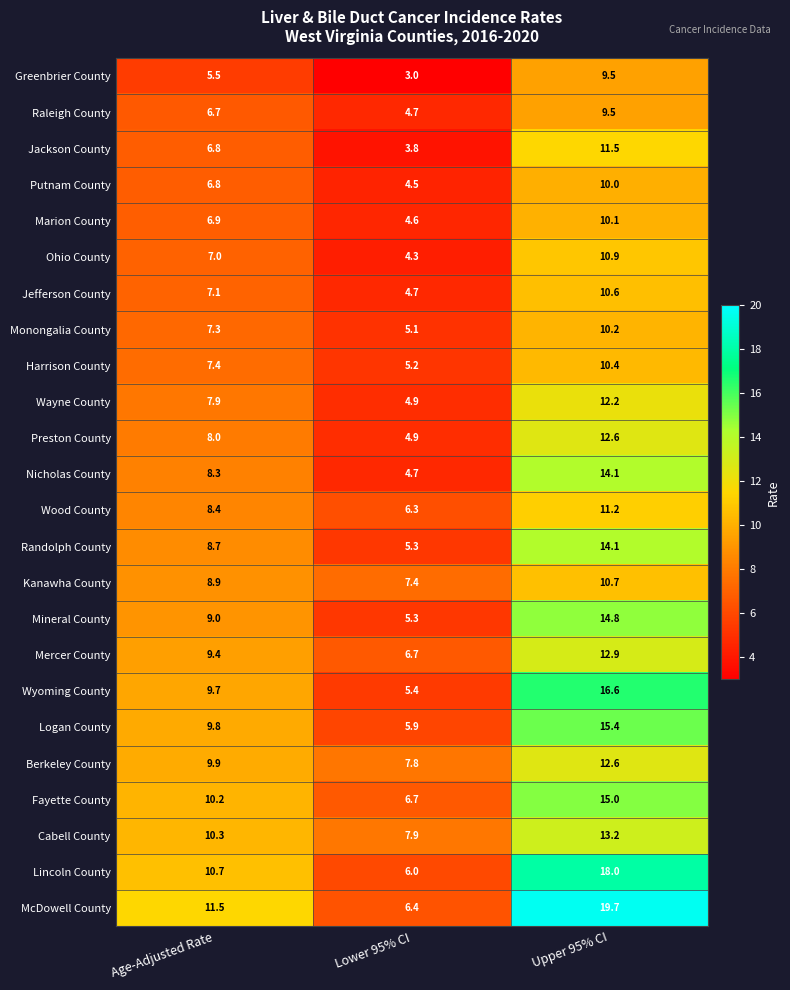

Rank the categories by Wayne County value from lowest to highest.

Lower 95% CI, Age-Adjusted Rate, Upper 95% CI